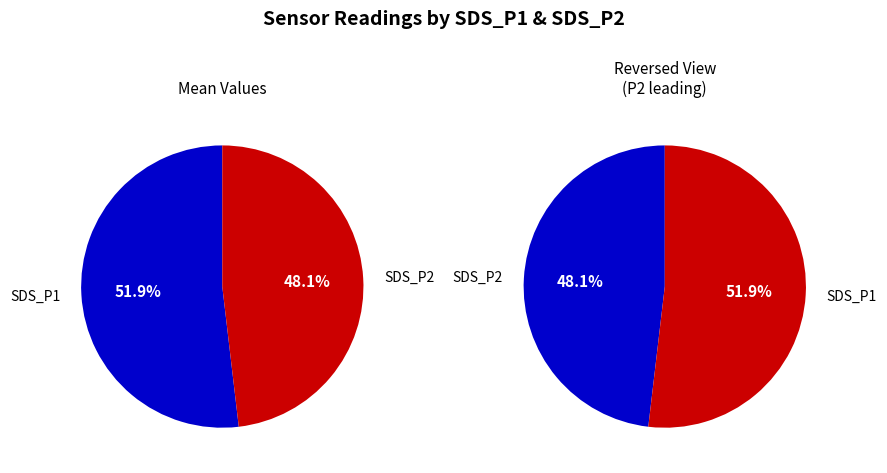

To the nearest percent, what is the difference between the SDS_P2_mean and SDS_P1_mean slice percentages?

4%